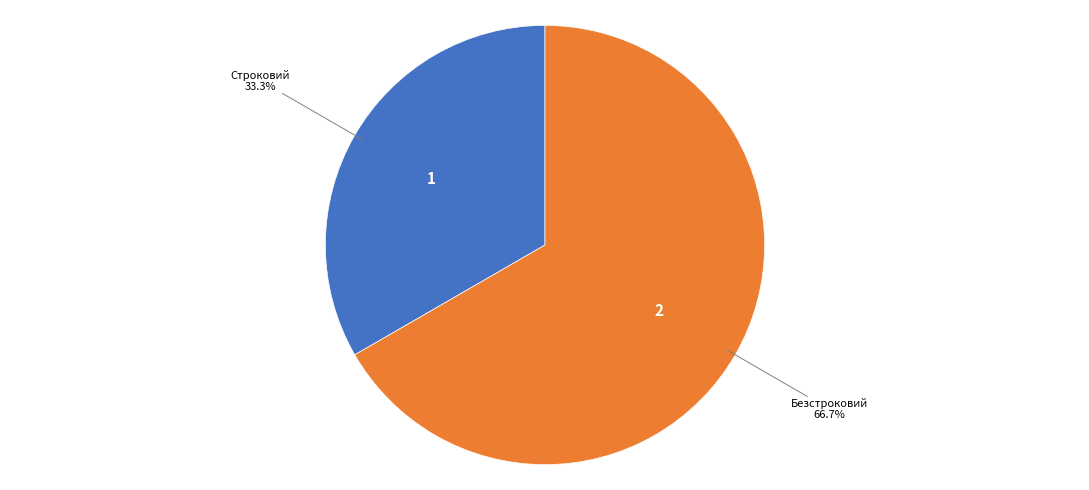

Does any single category account for the majority?

Yes